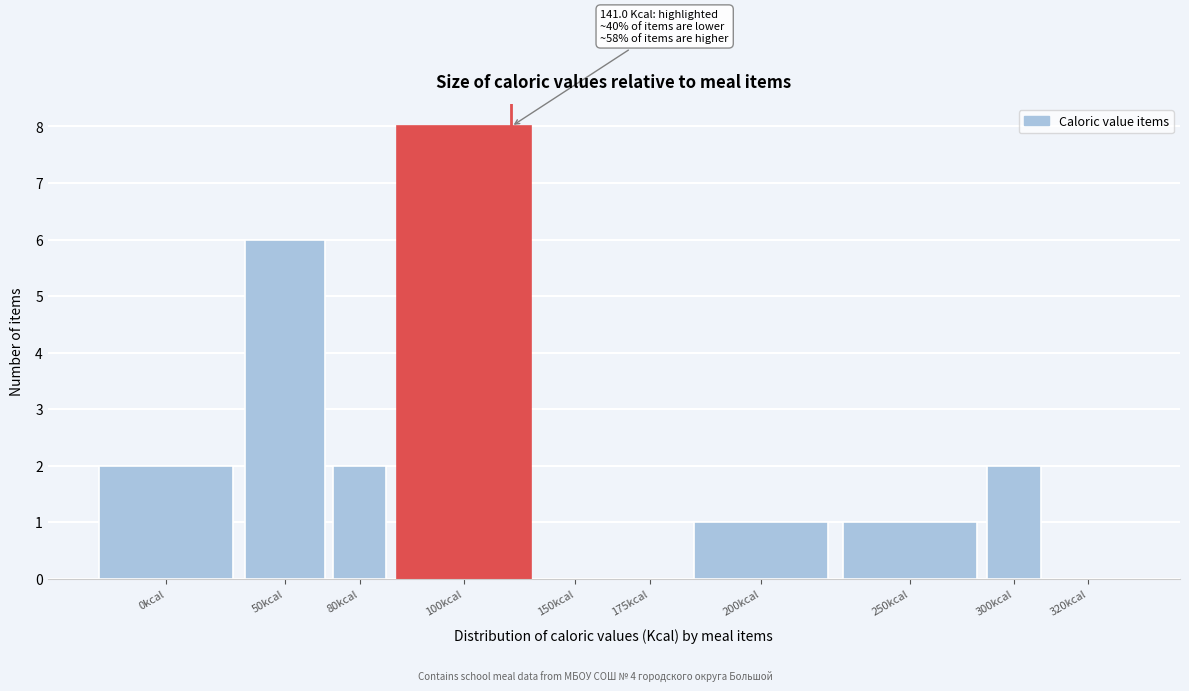

Reading left to right, what are all the values shown in this chart?

0kcal=2	50kcal=6	80kcal=2	100kcal=8	150kcal=0	175kcal=0	200kcal=1	250kcal=1	300kcal=2	320kcal=0